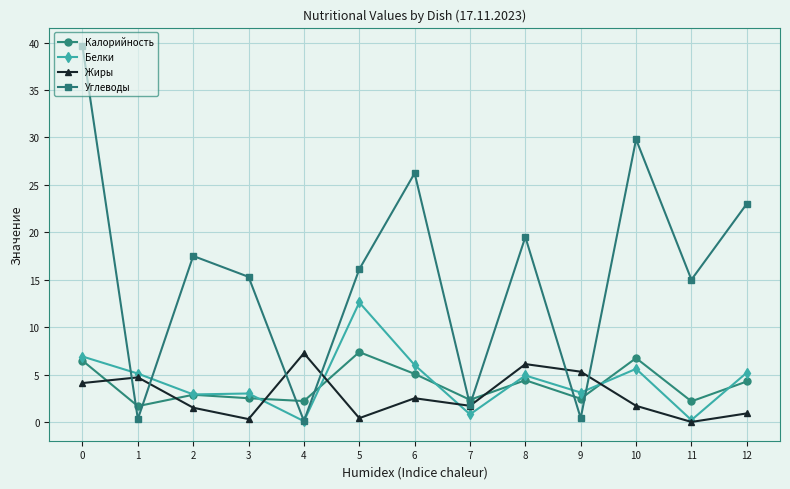

What is the difference between the Белки values at 3 and 11?

2.8